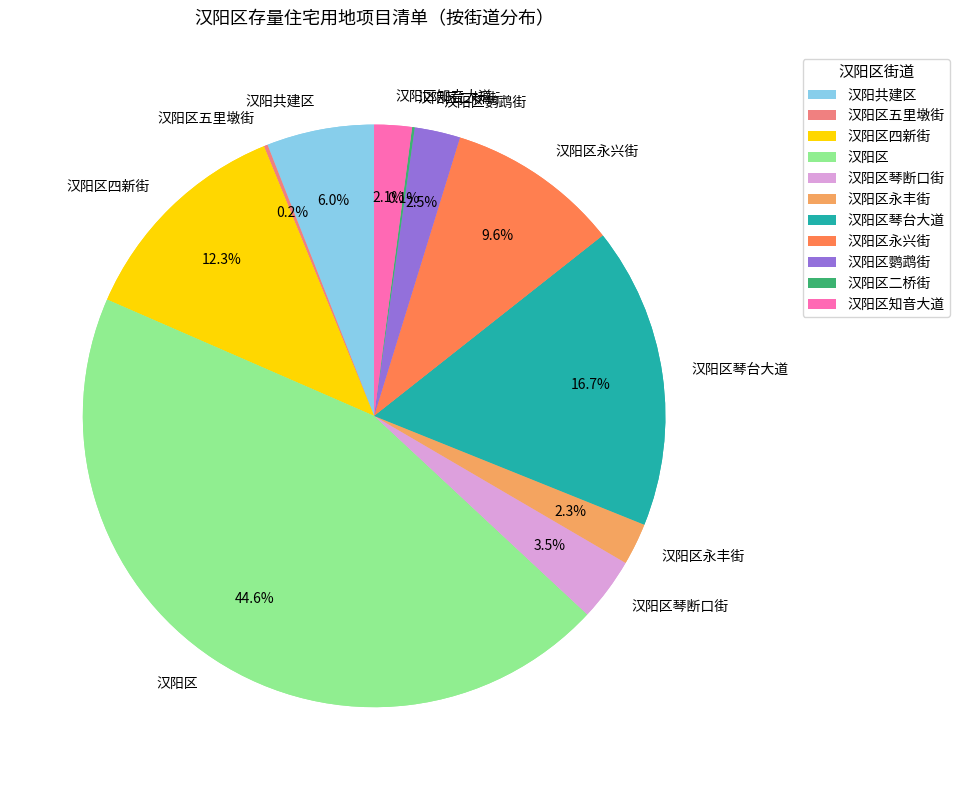

To the nearest percent, what portion does 汉阳共建区 represent?

6%